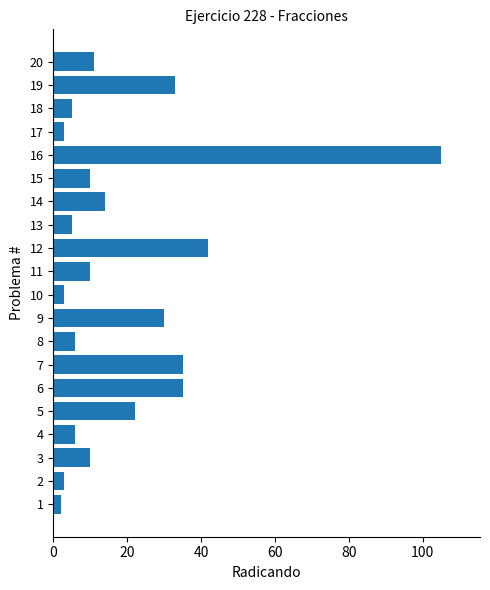

True or false: the data shows 30 at 9.

True